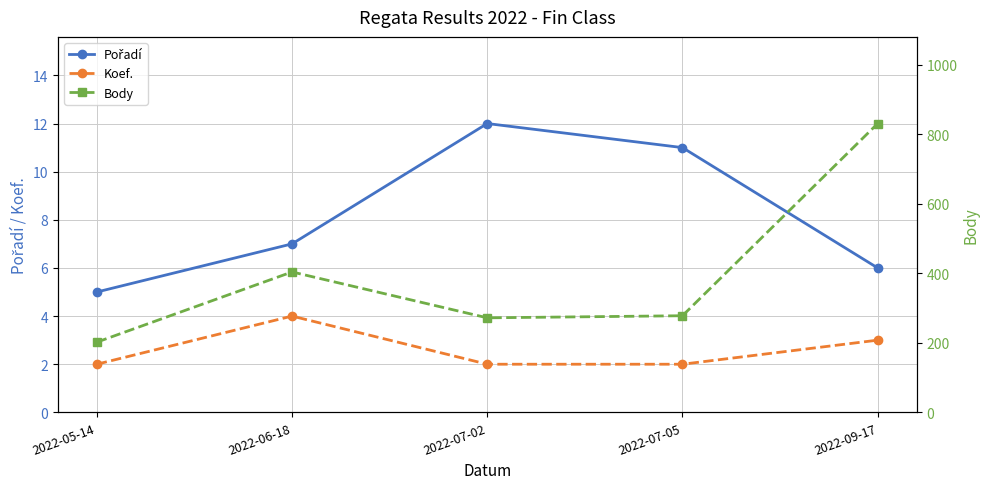

What is the total value across all series at 2022-07-02?

286